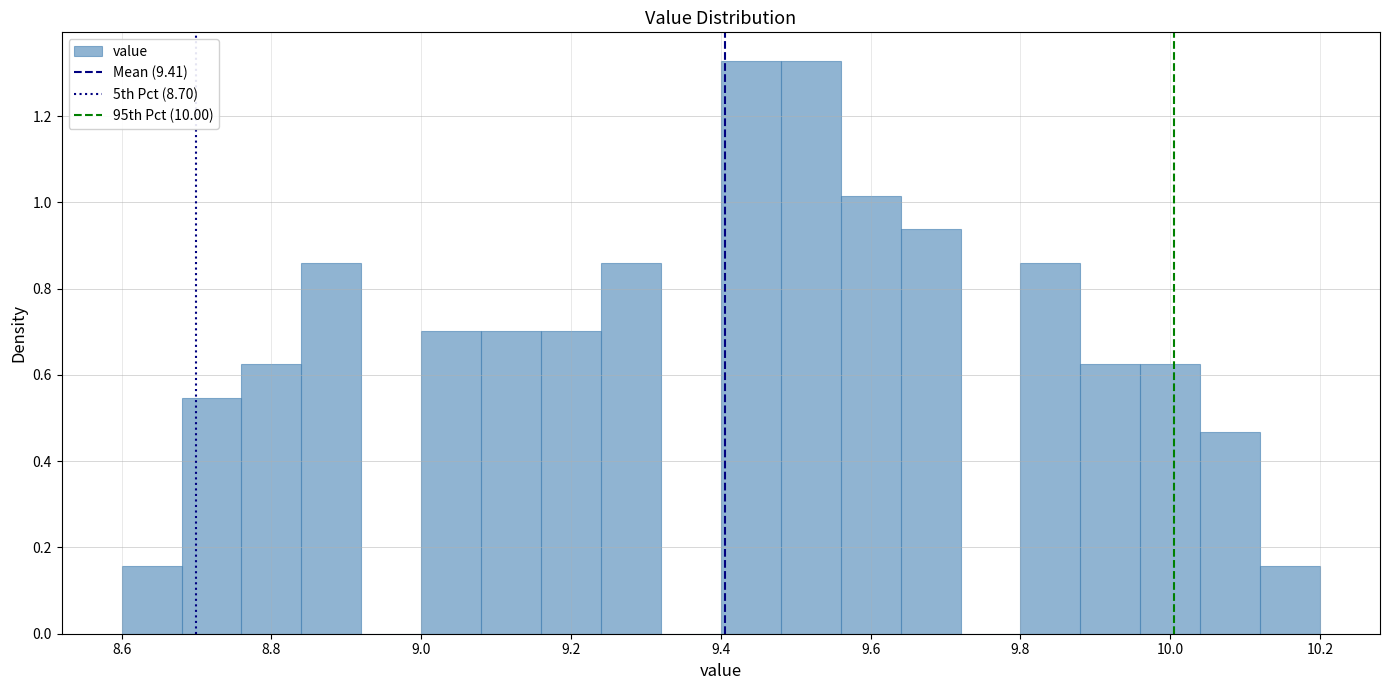

Reading left to right, list every bar in this chart as the range it spans on the x-axis followed by its height. The values are not printed on the chart, so give them approximately, as read against the axis.

8.60 to 8.68: 0.16
8.68 to 8.76: 0.54
8.76 to 8.84: 0.62
8.84 to 8.92: 0.86
8.92 to 9.00: 0
9.00 to 9.08: 0.70
9.08 to 9.16: 0.70
9.16 to 9.24: 0.70
9.24 to 9.32: 0.86
9.32 to 9.40: 0
9.40 to 9.48: 1.32
9.48 to 9.56: 1.32
9.56 to 9.64: 1.02
9.64 to 9.72: 0.94
9.72 to 9.80: 0
9.80 to 9.88: 0.86
9.88 to 9.96: 0.62
9.96 to 10.04: 0.62
10.04 to 10.12: 0.46
10.12 to 10.20: 0.16